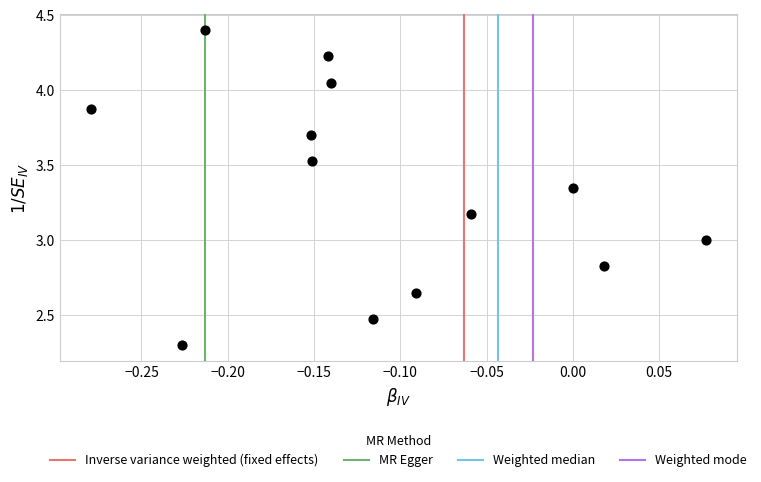

What is the range of X values (max minus min)?

0.4